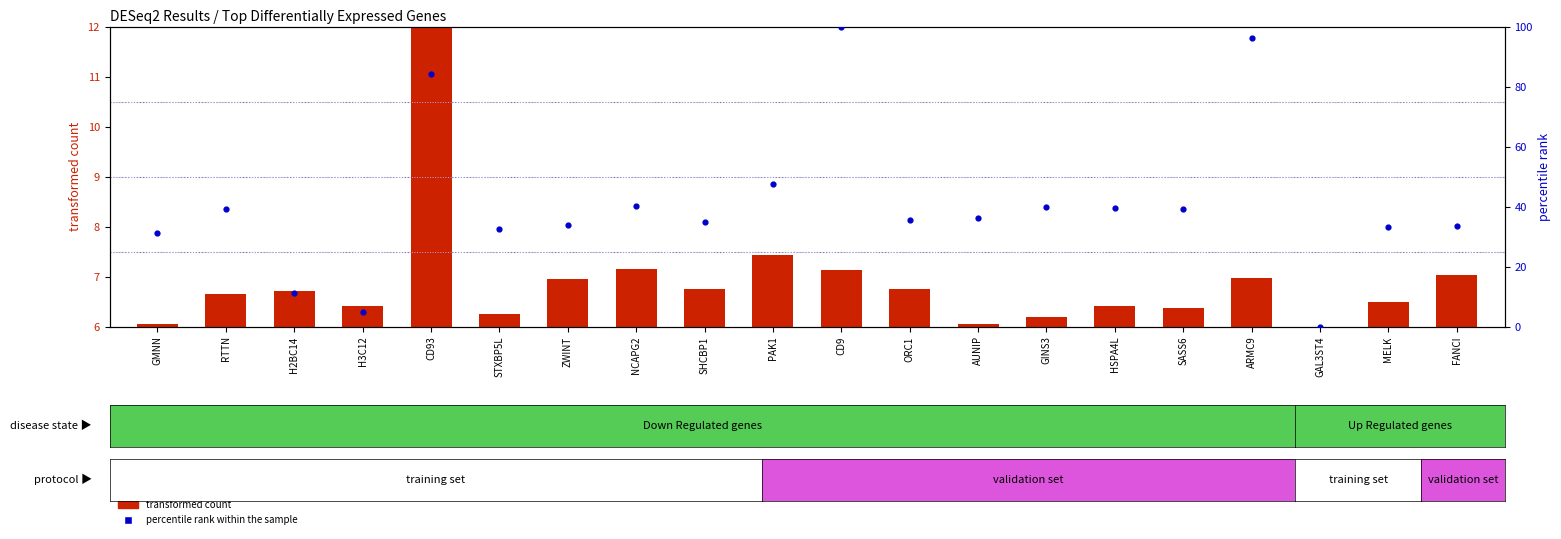

Which series contains the lowest Y value?

transformed count